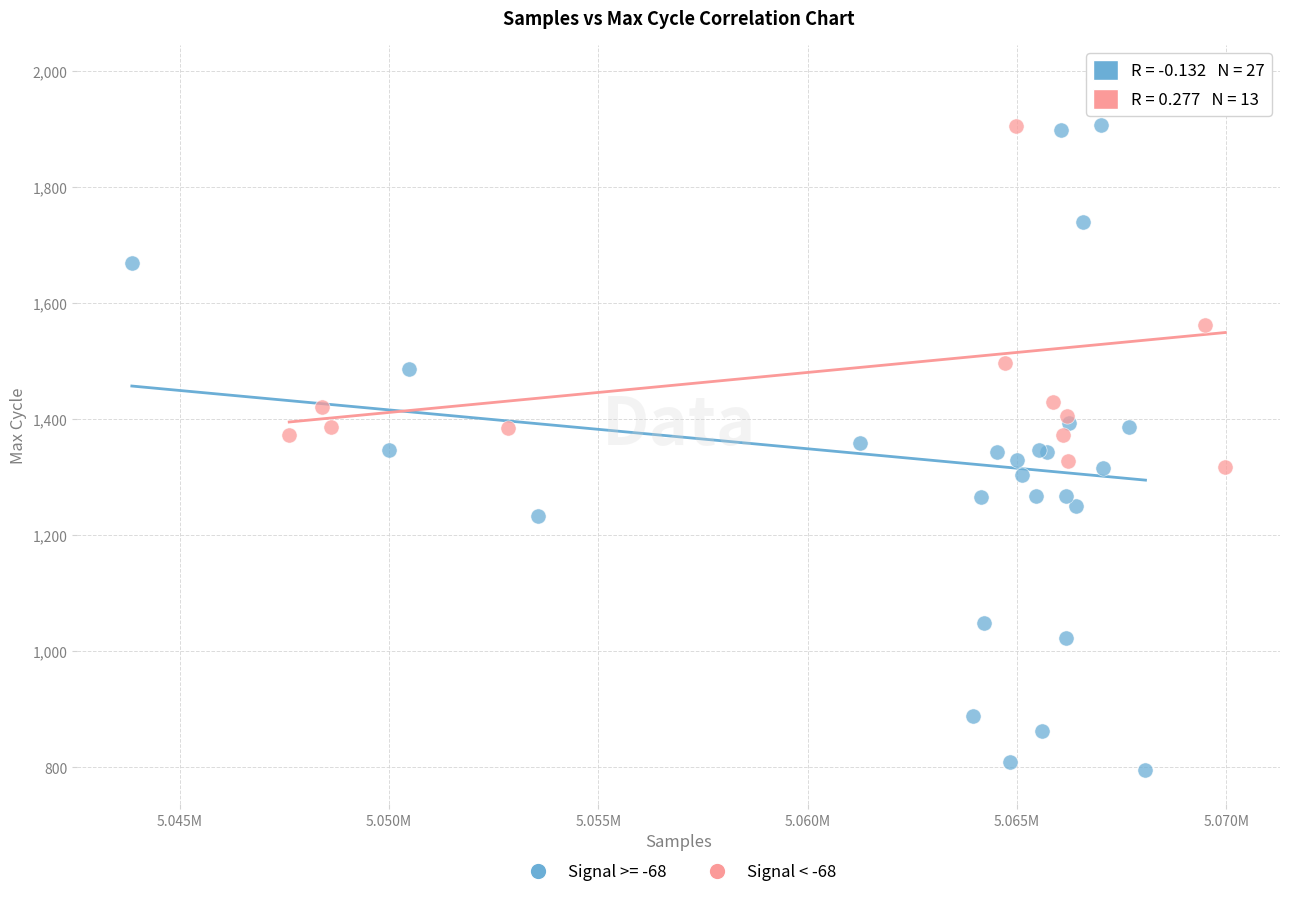

Which series reaches the minimum Y coordinate?

Signal >= -68